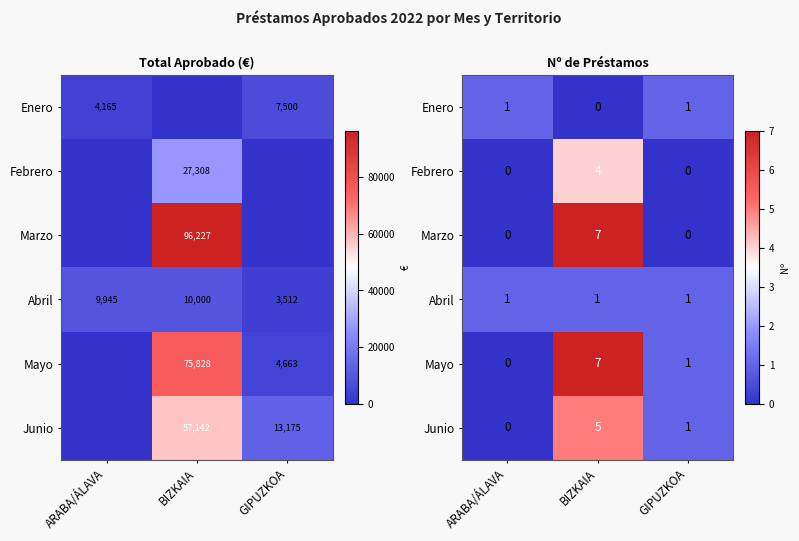

What is the sum of all Junio values?

6